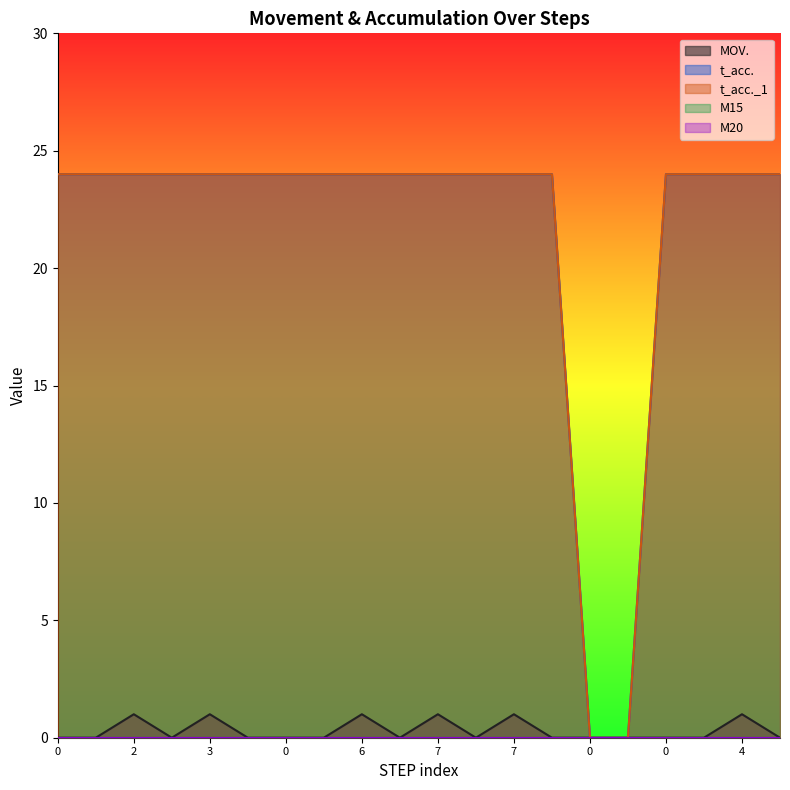

Does the chart display data point markers on the line(s)?

No